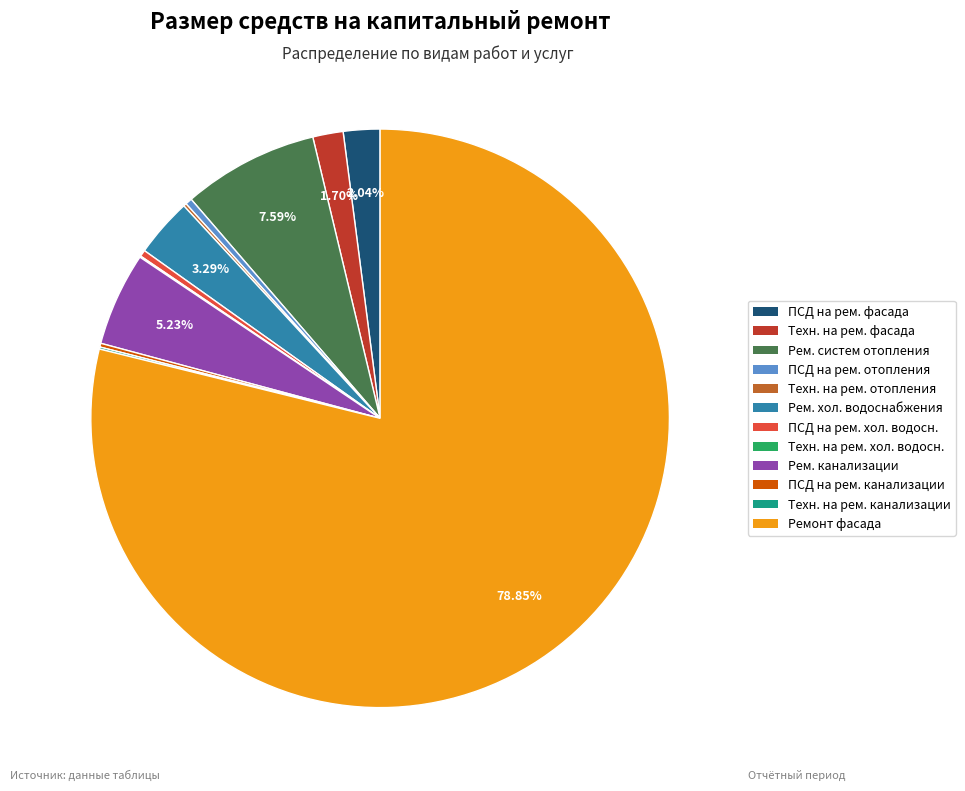

Does any single category account for the majority?

Yes